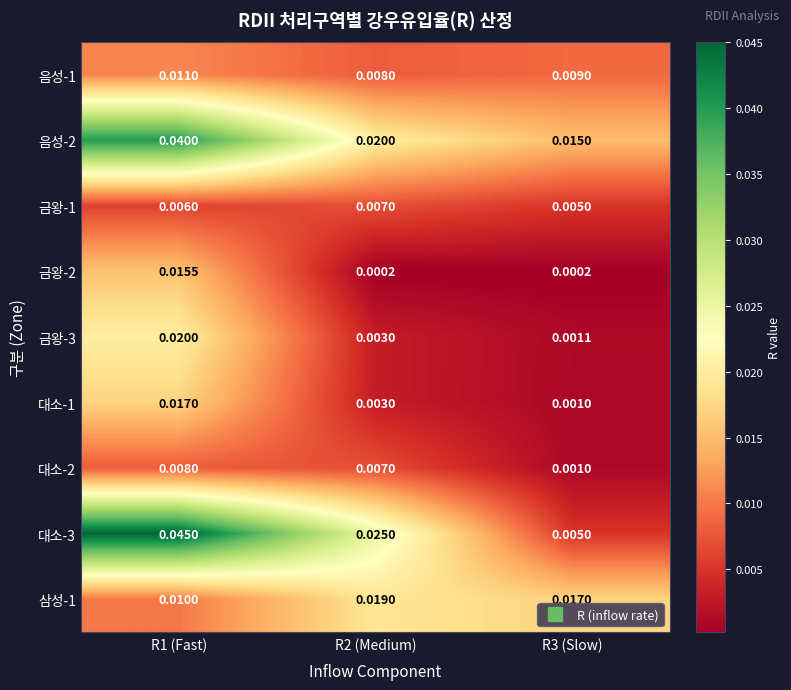

Is the value of 대소-2 at R1 (Fast) greater than the value of 삼성-1 at R1 (Fast)?

No